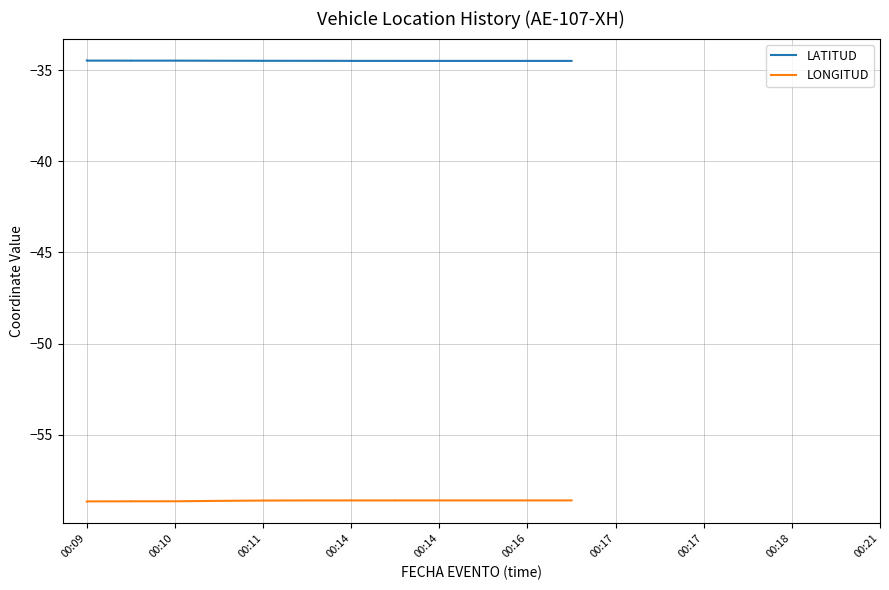

How many lines are shown in the chart?

2